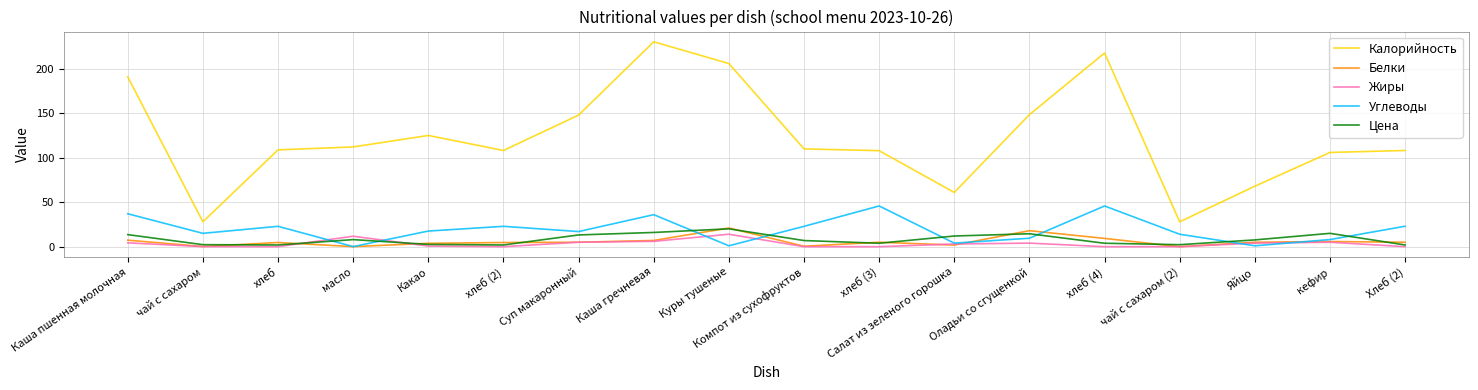

True or false: Углеводы has a value of 13.5 at хлеб (2).

False